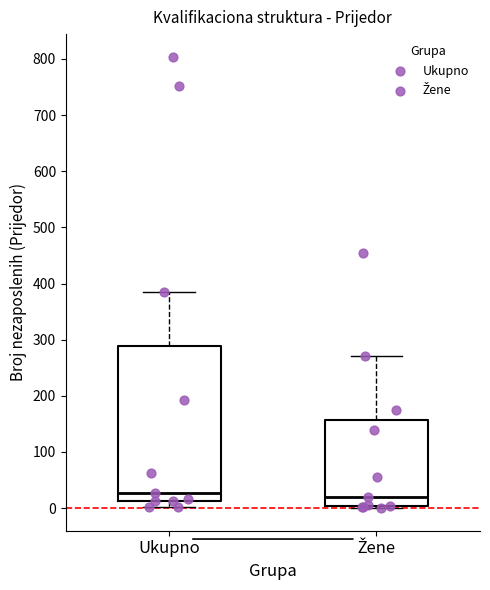

Reading left to right, read every box against the y-axis: the position of its median line, the range the box covers, and the ends of its whiskers. The values are not printed on the chart, so give them approximately, as read against the axis.

Ukupno: median 30, box 10 to 290, whiskers 0 to 390
Žene: median 20, box 0 to 160, whiskers 0 to 270